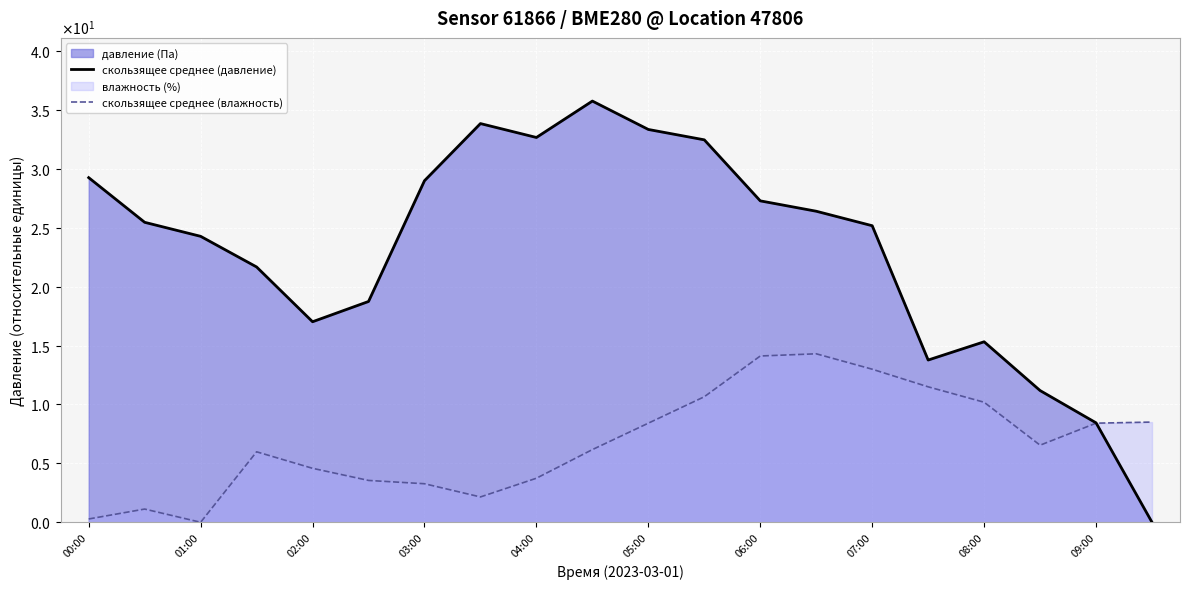

How many times do скользящее среднее (давление) and скользящее среднее (влажность) cross each other?

1